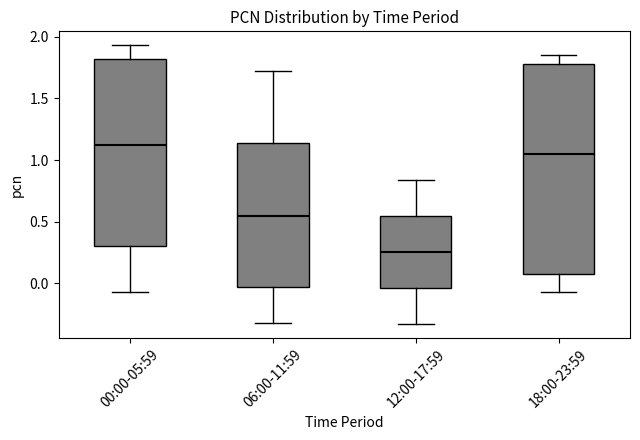

Reading left to right, read every box against the y-axis: the position of its median line, the range the box covers, and the ends of its whiskers. The values are not printed on the chart, so give them approximately, as read against the axis.

00:00-05:59: median 1.15, box 0.30 to 1.80, whiskers -0.05 to 1.95
06:00-11:59: median 0.55, box -0.05 to 1.15, whiskers -0.30 to 1.70
12:00-17:59: median 0.25, box -0.05 to 0.55, whiskers -0.35 to 0.85
18:00-23:59: median 1.05, box 0.10 to 1.80, whiskers -0.05 to 1.85